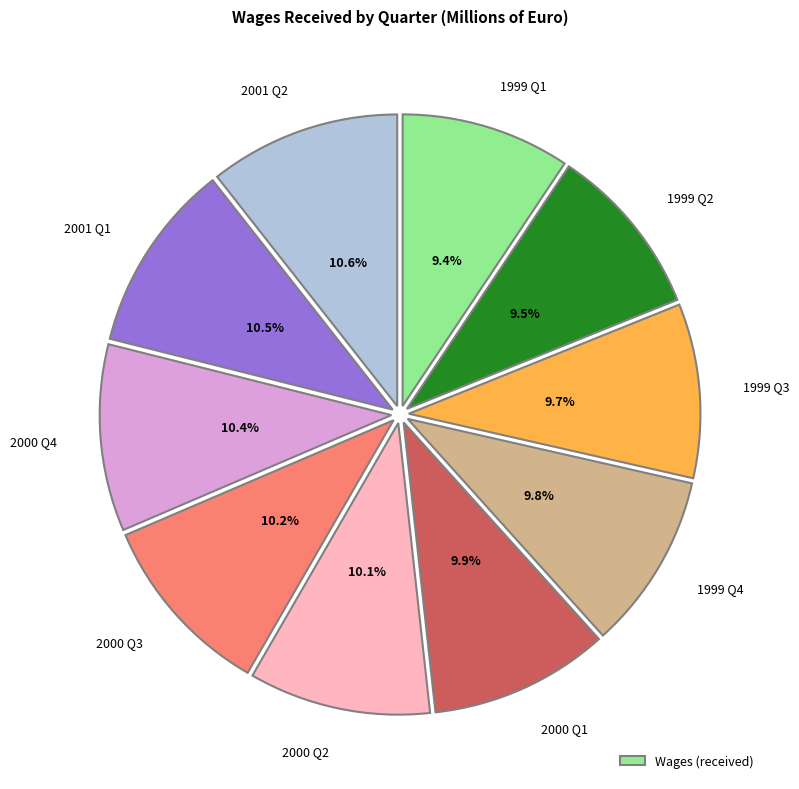

Does any single category account for the majority?

No